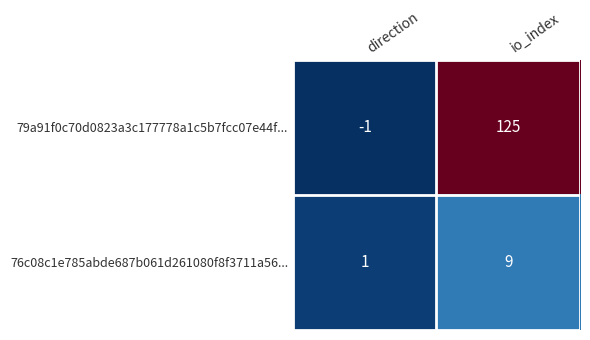

Which series has the widest spread of values?

79a91f0c70d0823a3c177778a1c5b7fcc07e44f...